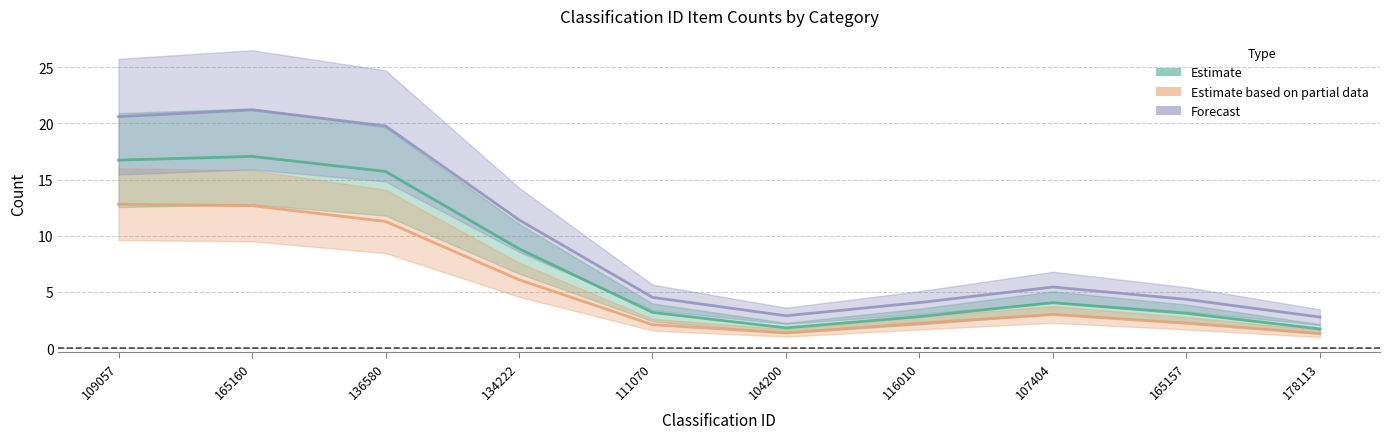

Is it true that Estimate equals 1 at 111070?

False